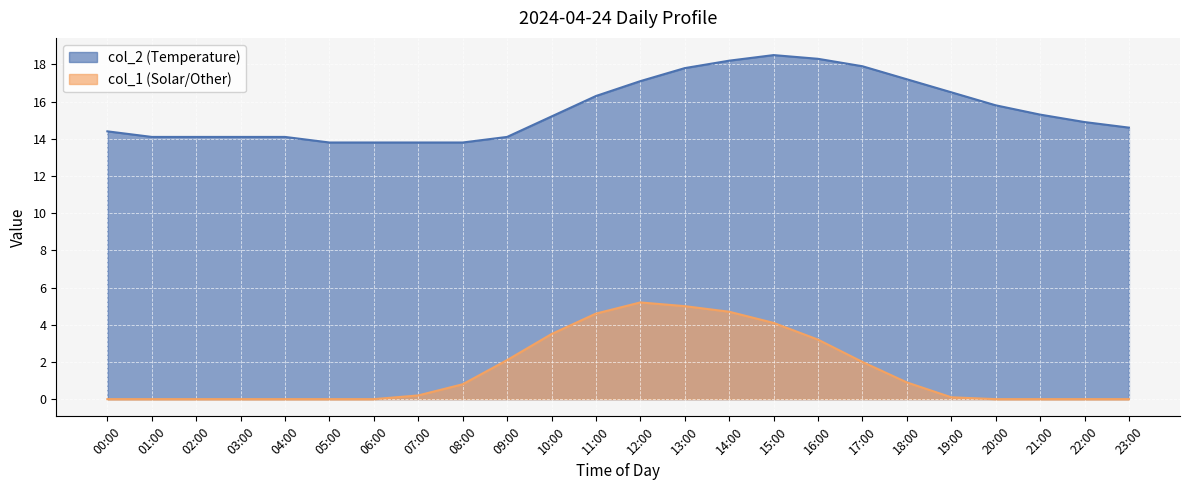

What is the label of the 22nd point from the left?

21:00